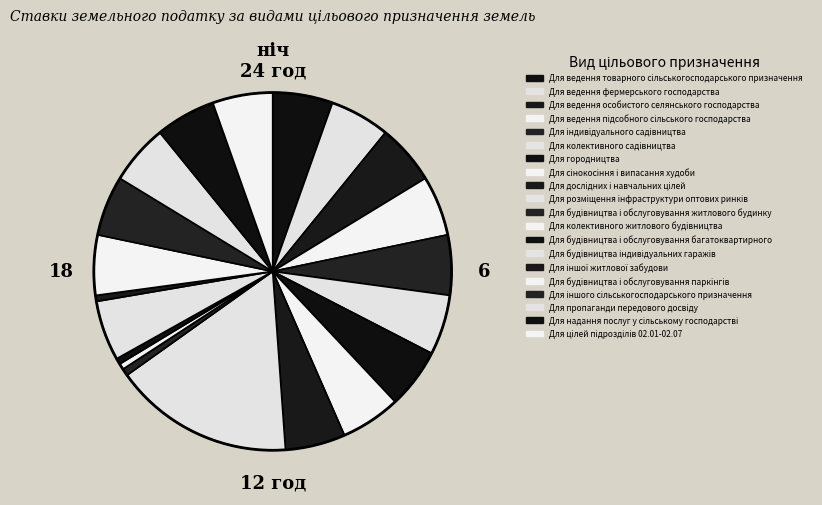

How many segments does this pie chart have?

20